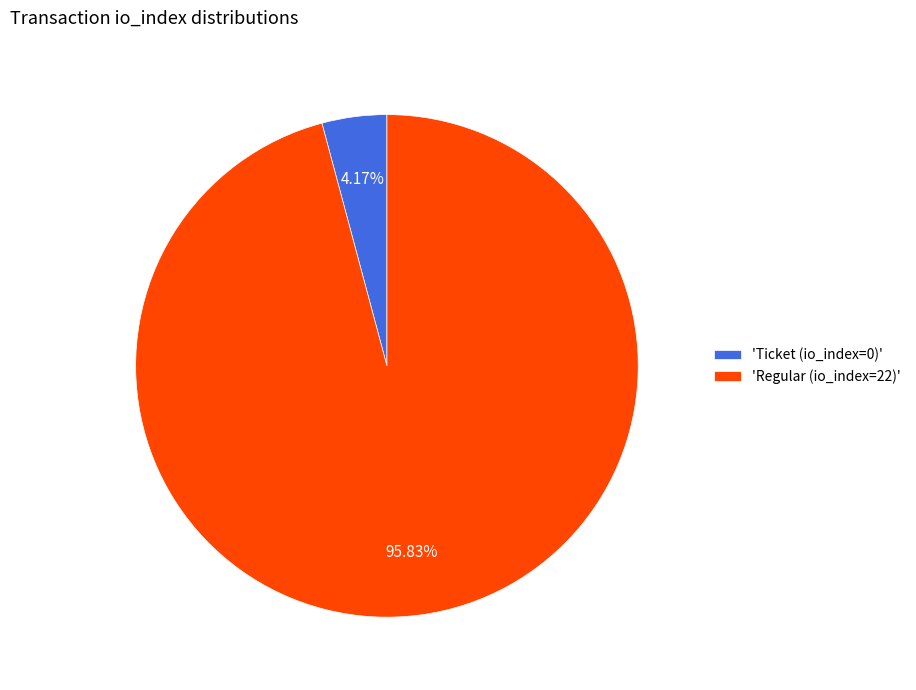

Is 'Regular (io_index=22)' the majority of the pie?

Yes